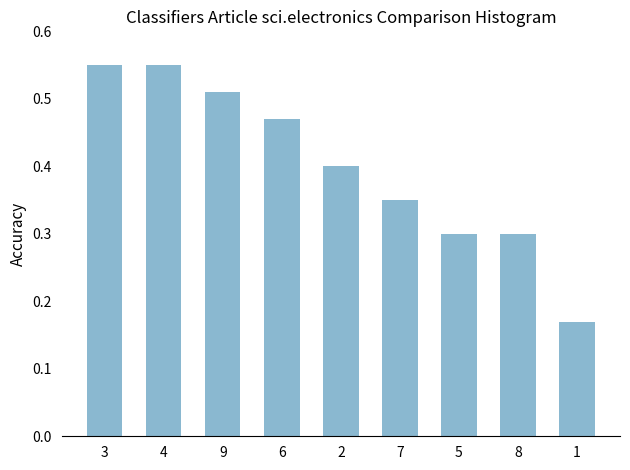

Which has a higher value, 1 or 3?

3